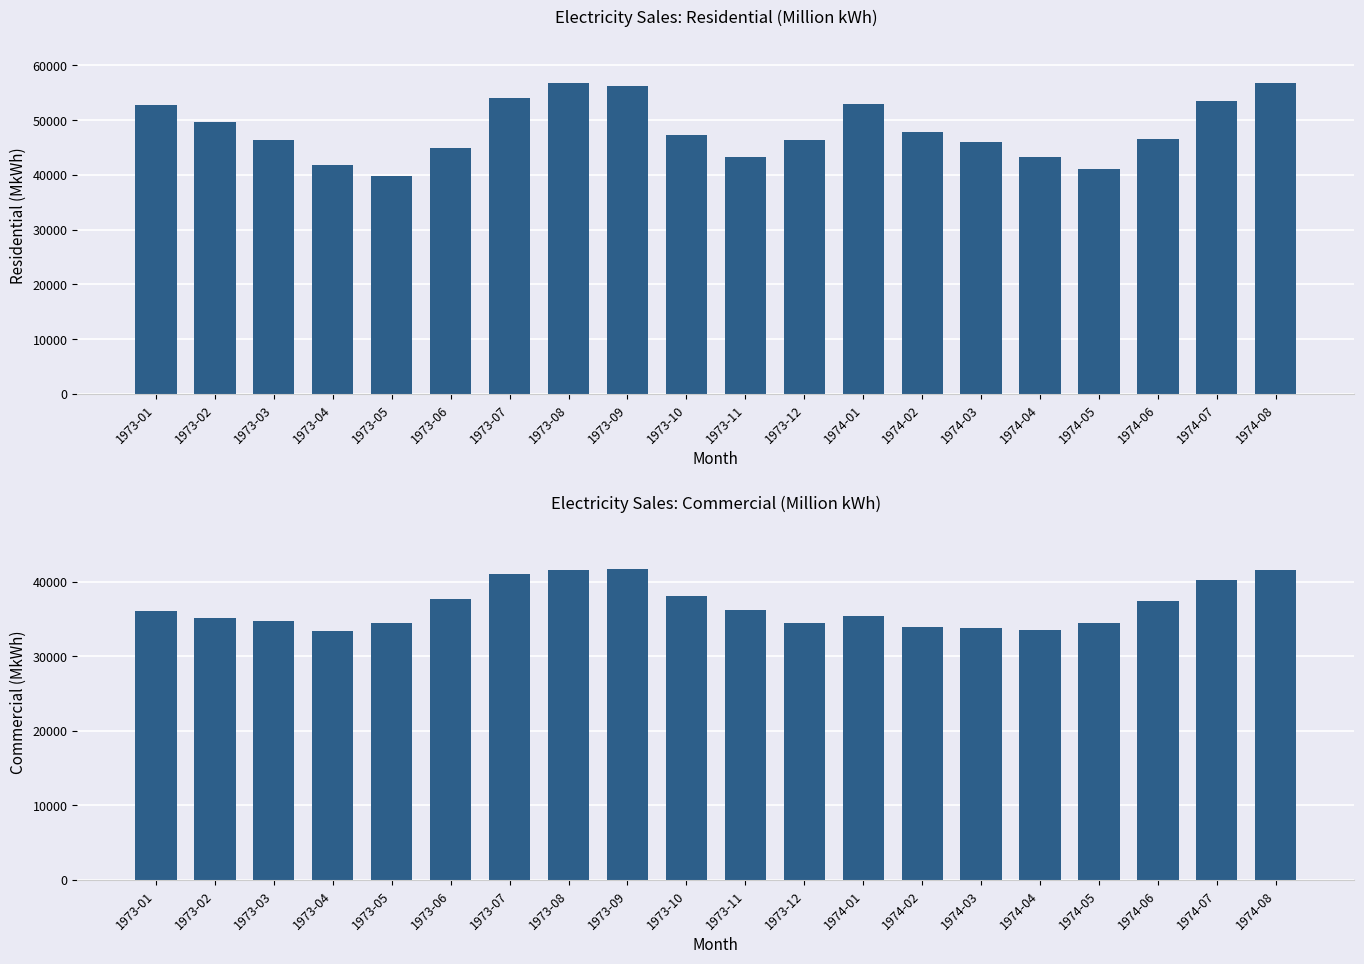

Reading left to right, what are all the values shown in this chart?

Residential: 52840.2	49601.3	46315.0	41821.0	39825.0	44967.1	54122.9	56742.1	56209.6	47207.4	43181.2	46398.7	52878.4	47779.4	46095.8	43193.4	41105.1	46597.0	53540.5	56699.3
Commercial: 36120.3	35097.9	34670.7	33370.5	34457.1	37710.3	41019.4	41611.0	41650.5	38059.2	36263.6	34475.0	35405.5	33932.9	33811.3	33472.9	34515.8	37403.8	40223.6	41523.1